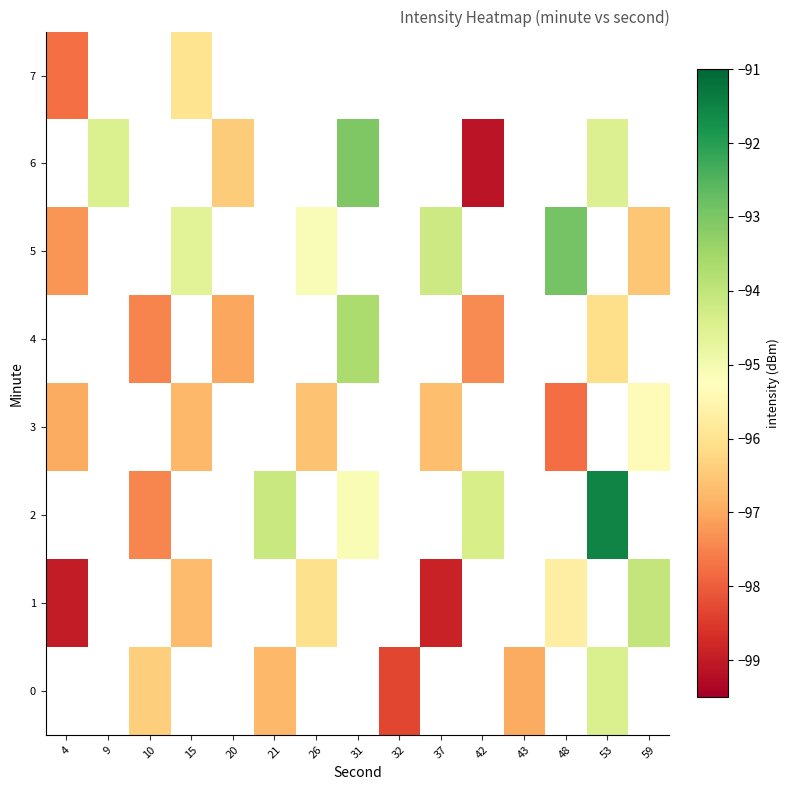

What is the lowest value of the 5 series?

-97.3